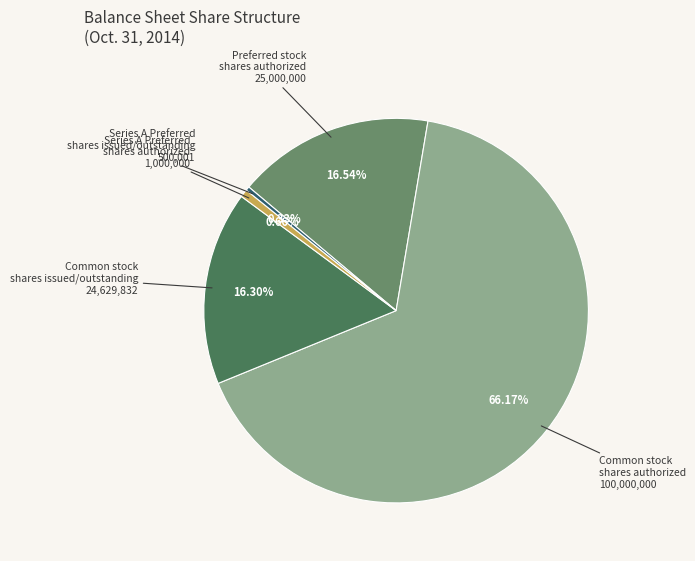

To the nearest percent, what is the average slice percentage?

20%